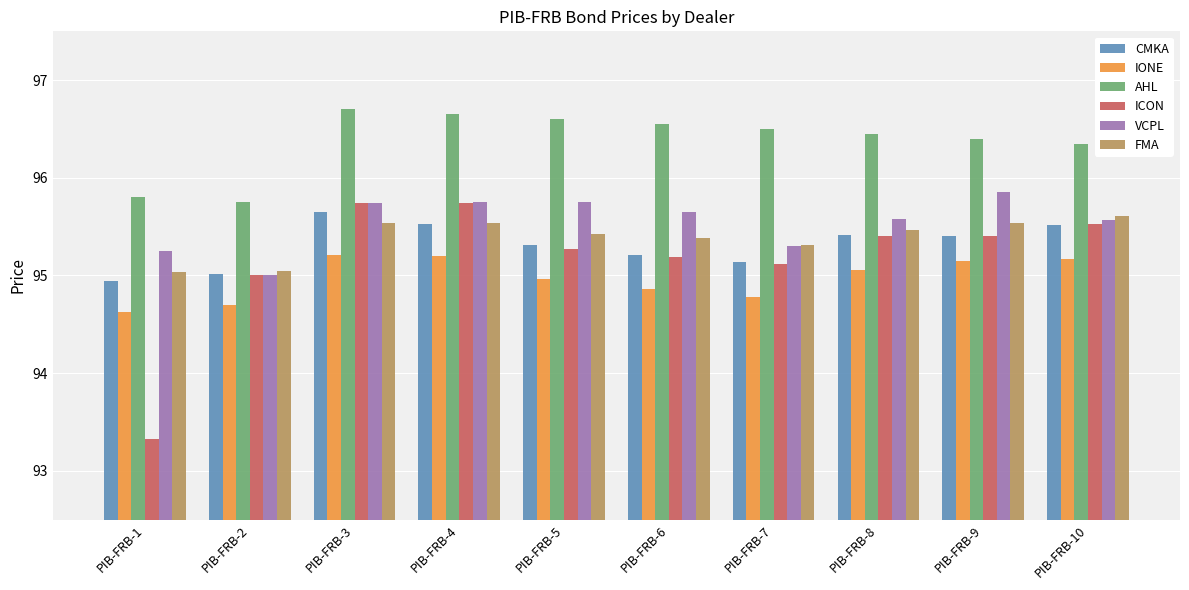

What is the average value of the VCPL series?

95.5